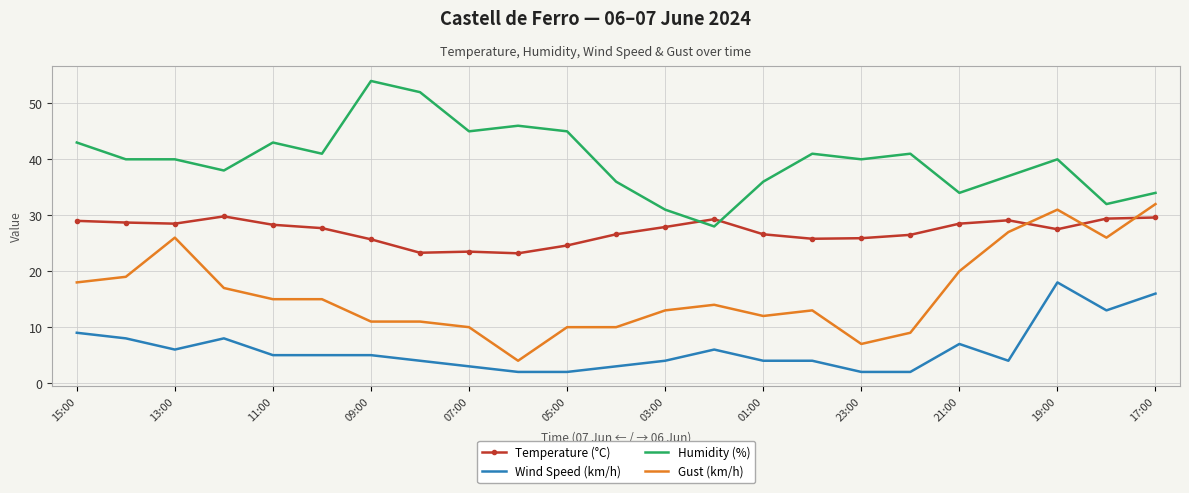

What is the difference between the maximum and minimum values in the Gust (km/h) series?

28.0